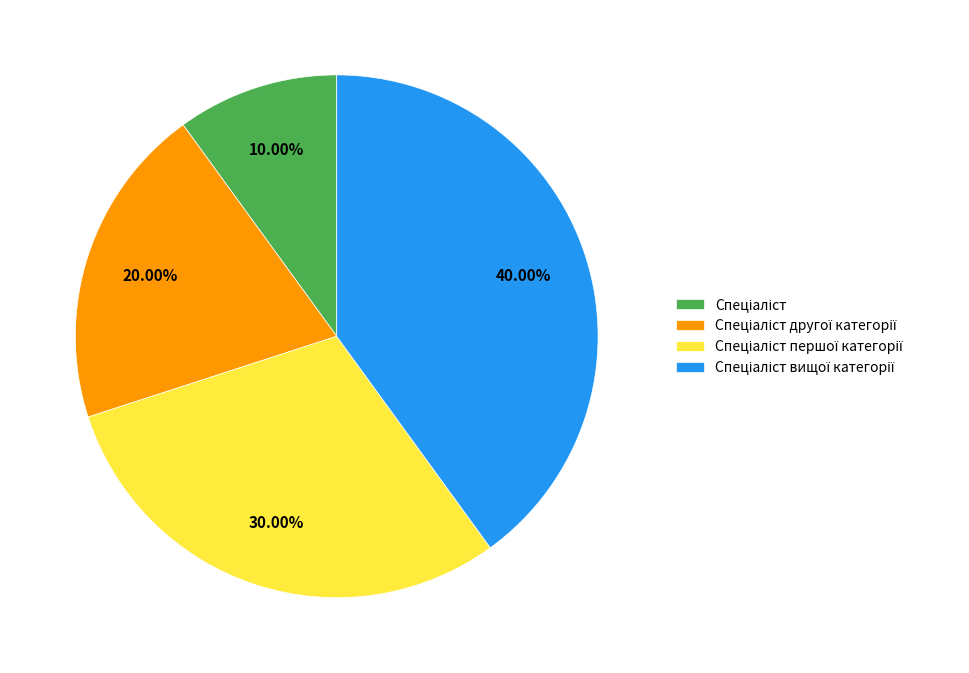

Does any single category account for the majority?

No